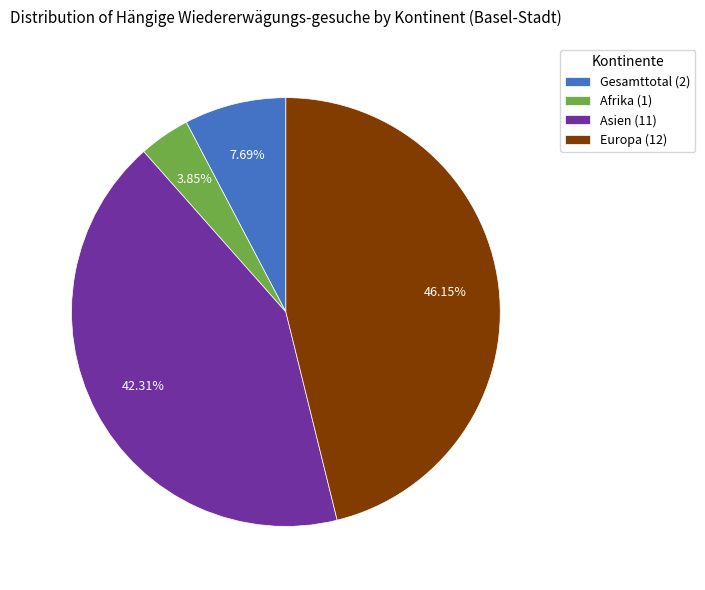

How many segments does this pie chart have?

4